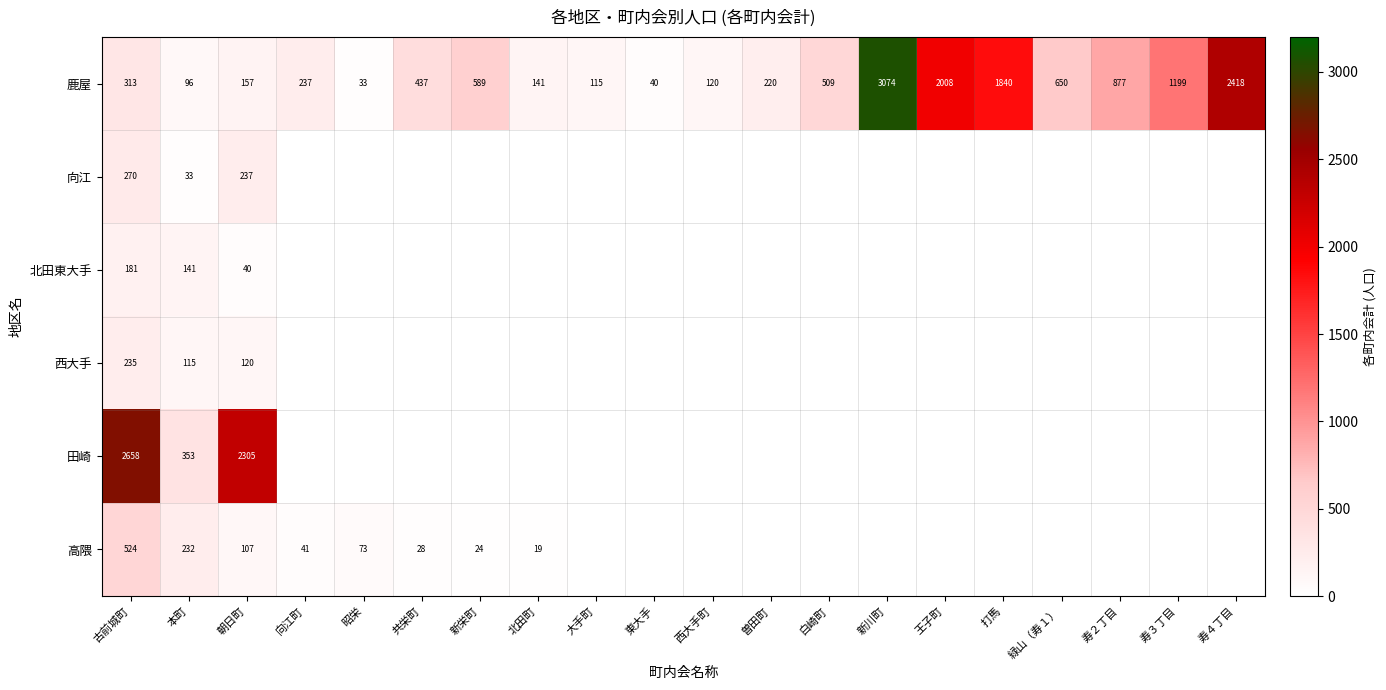

List the labels in order of 鹿屋 value, smallest first.

昭栄, 東大手, 本町, 大手町, 西大手町, 北田町, 朝日町, 曽田町, 向江町, 古前城町, 共栄町, 白崎町, 新栄町, 緑山（寿１）, 寿２丁目, 寿３丁目, 打馬, 王子町, 寿４丁目, 新川町